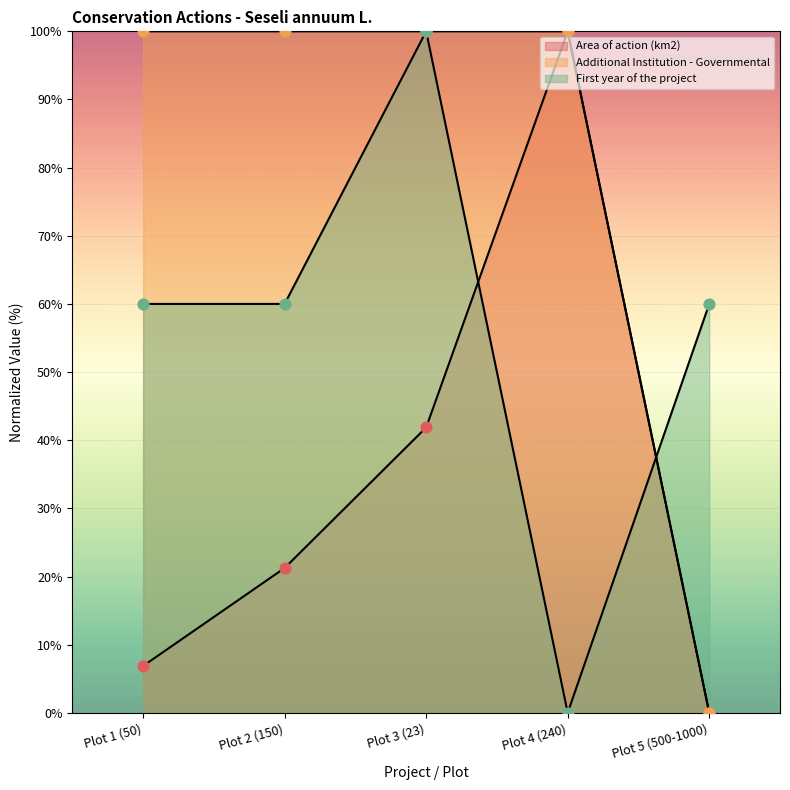

At which category is the sum across all series the highest?

Plot 3 (23)